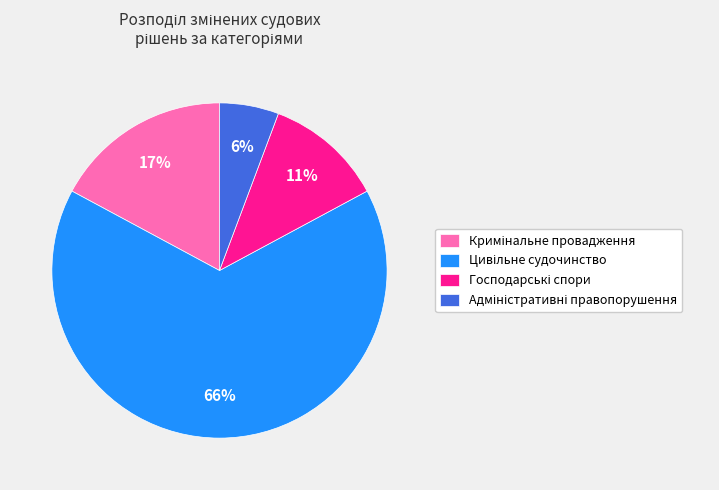

Is there a majority slice in this chart?

Yes